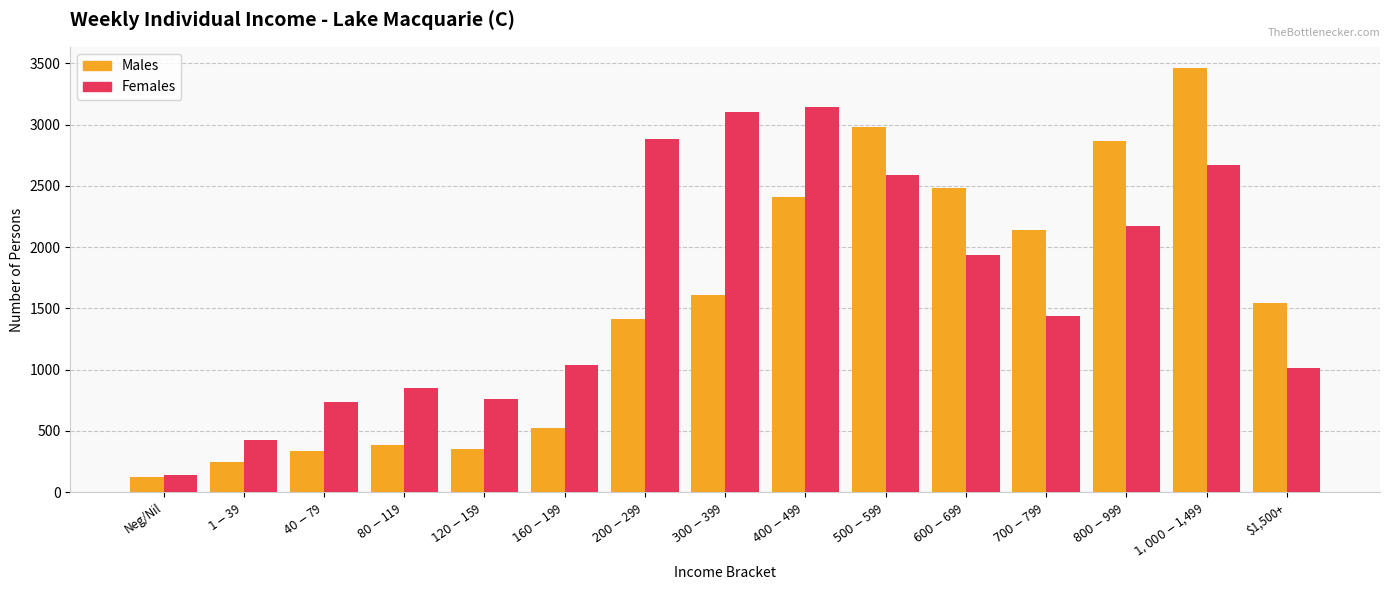

What is the minimum value shown in the chart?

125